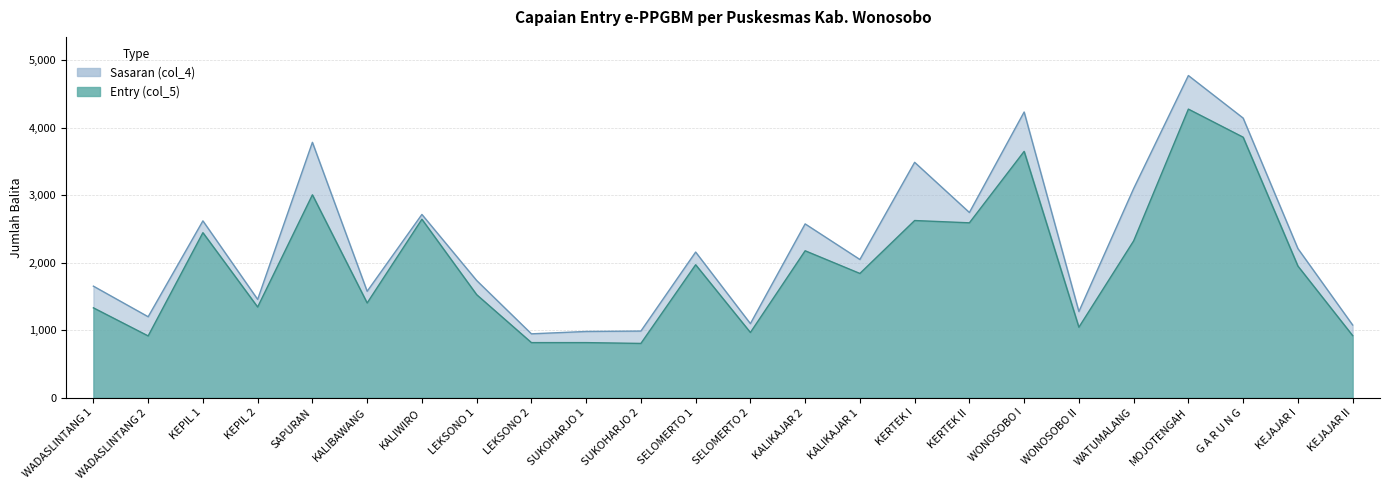

The Entry (col_5) series shows 1597 at KERTEK II. True or false?

False